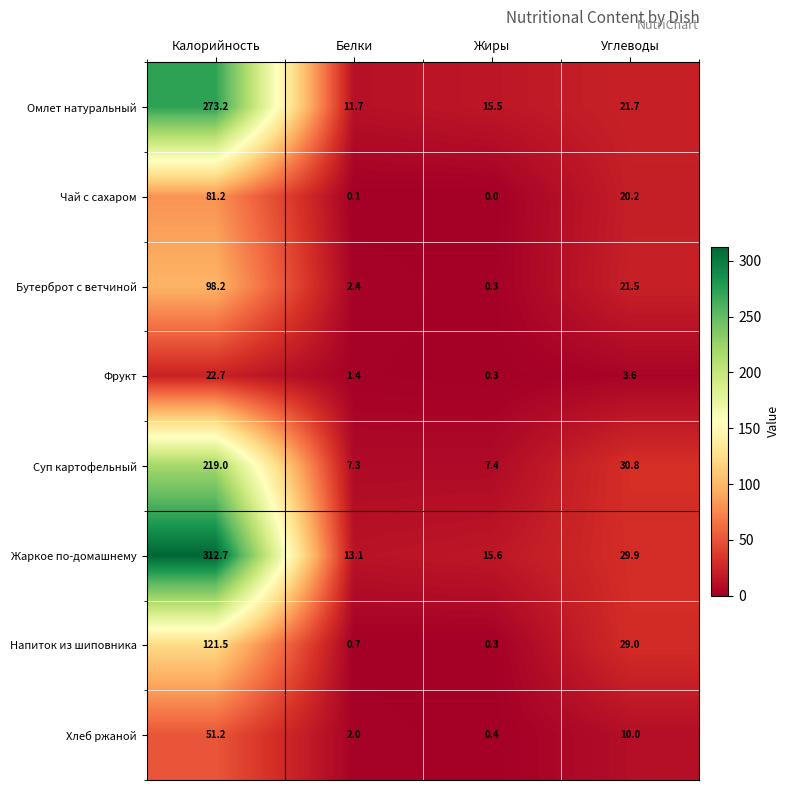

Which series has the widest spread of values?

Жаркое по-домашнему